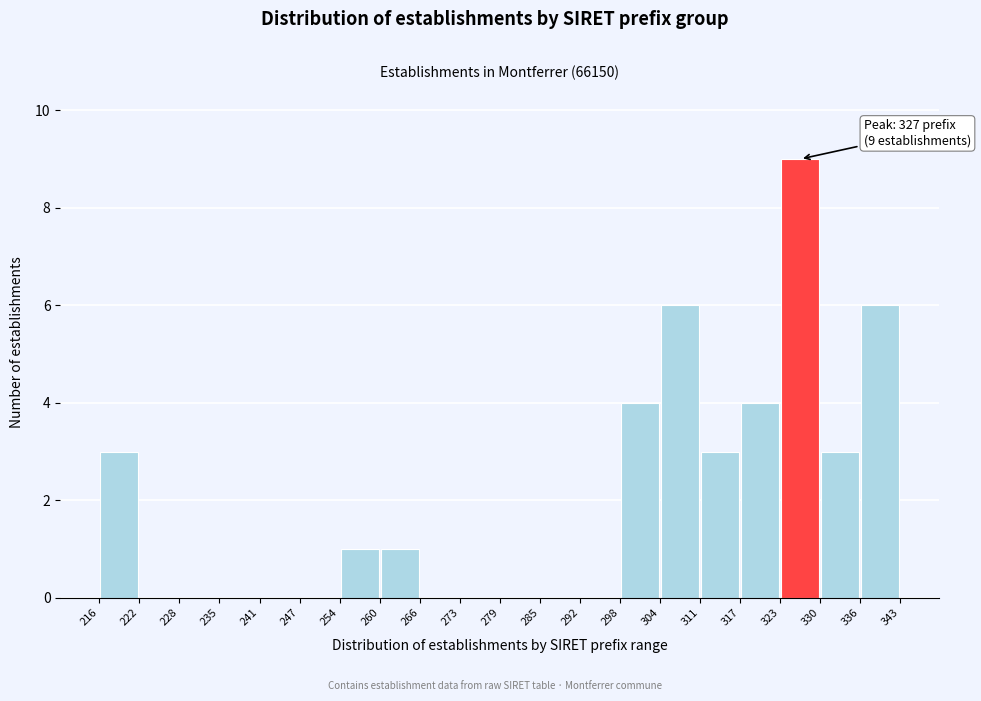

Which range on the x-axis has the tallest bar?

323 to 330